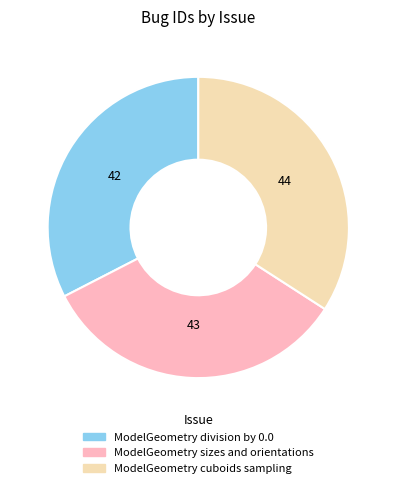

Is ModelGeometry sizes and orientations the majority of the pie?

No